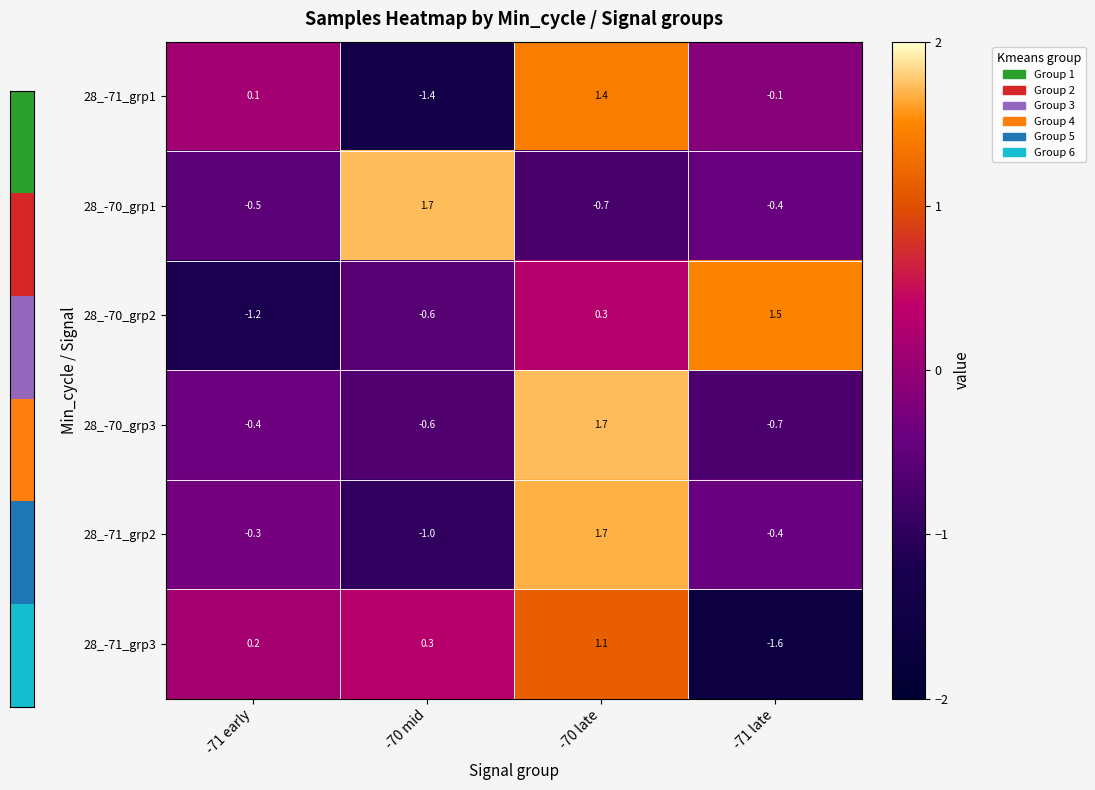

Rank the categories by 28_-71_grp1 value from lowest to highest.

-70 mid, -71 late, -71 early, -70 late